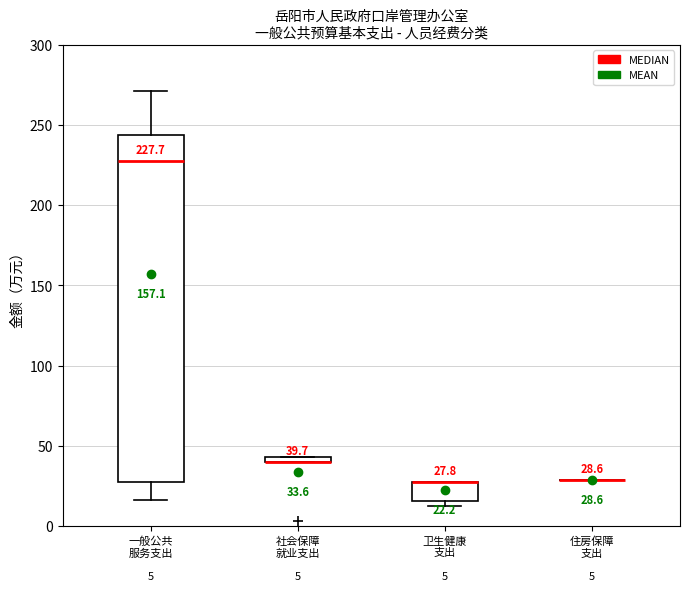

Which box is the tallest, from its lower edge to its upper edge?

一般公共 服务支出